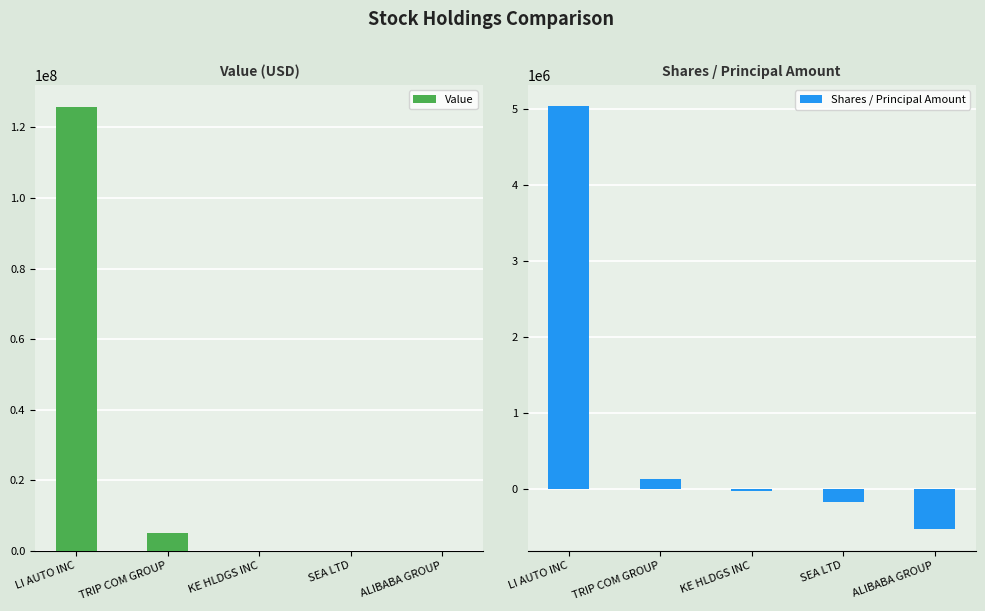

How many data points in Value are above 0?

2